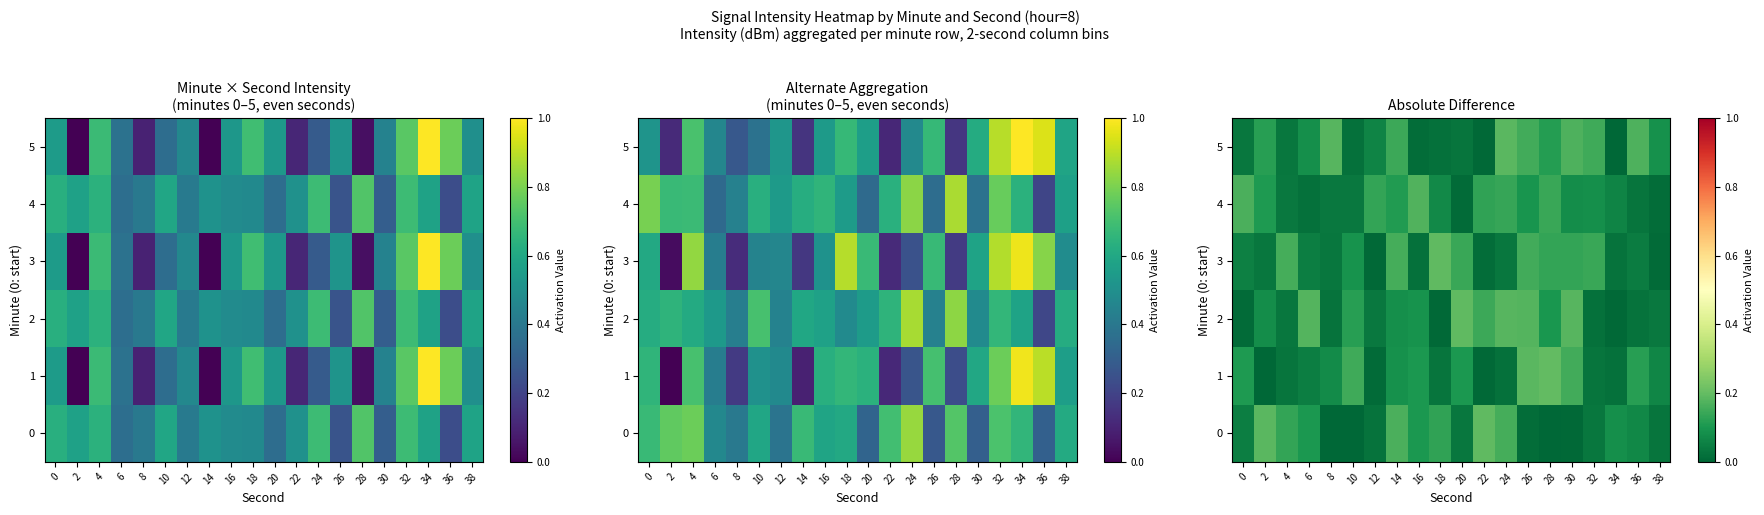

The 4 series shows 0.1 at 34. True or false?

True